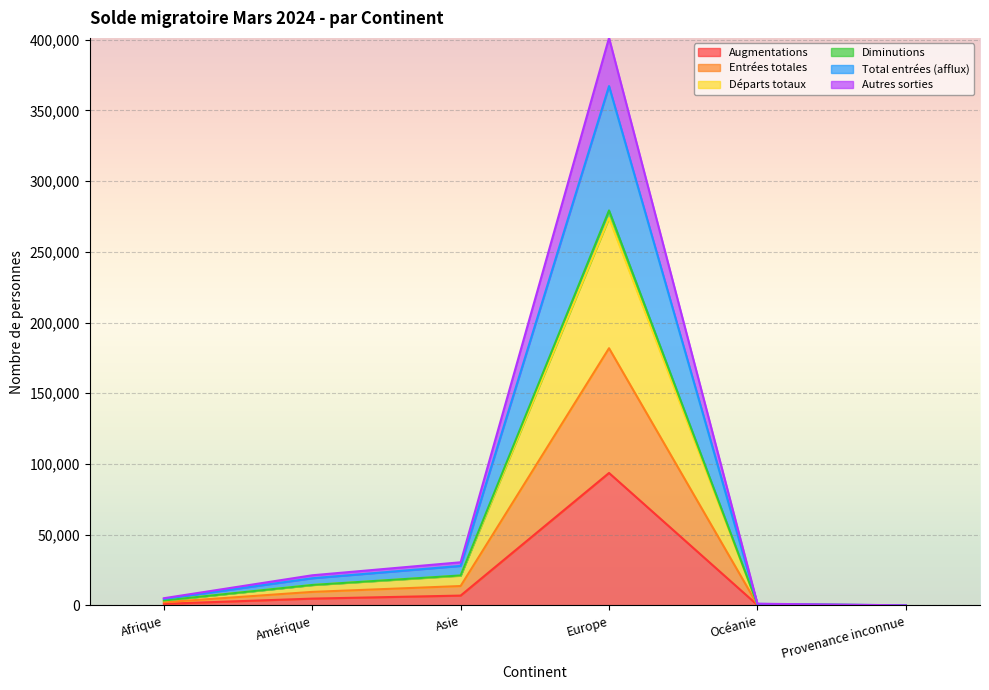

Which has a higher value, Afrique or Océanie?

Afrique